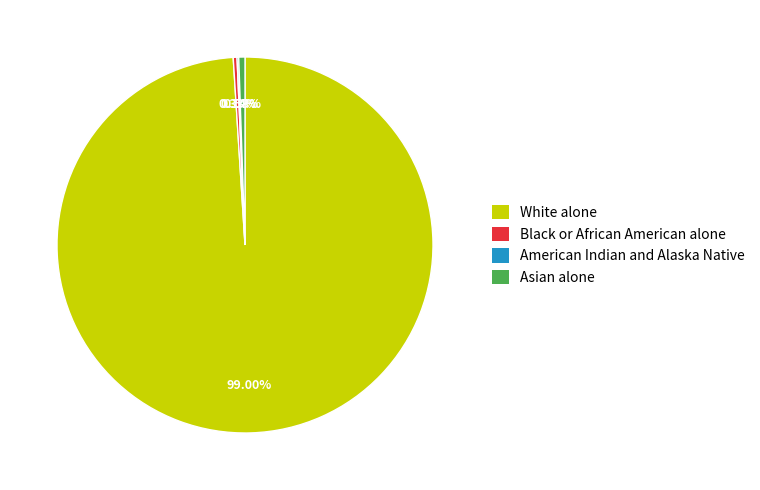

Which category accounts for the majority?

White alone